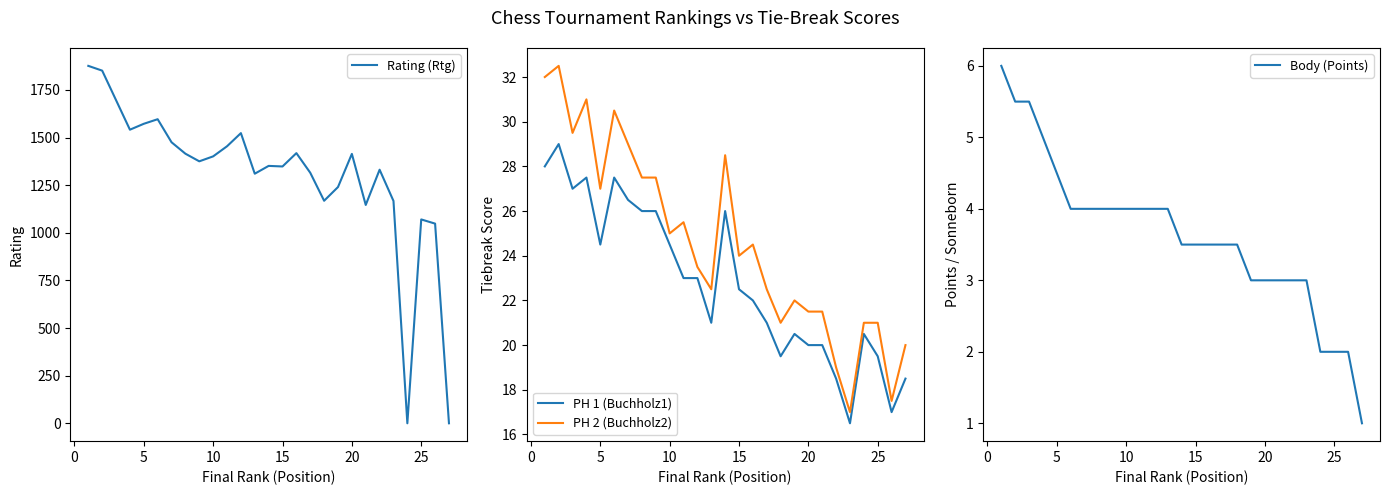

True or false: PH 2 (Buchholz2) and PH 1 (Buchholz1) cross at least once.

False